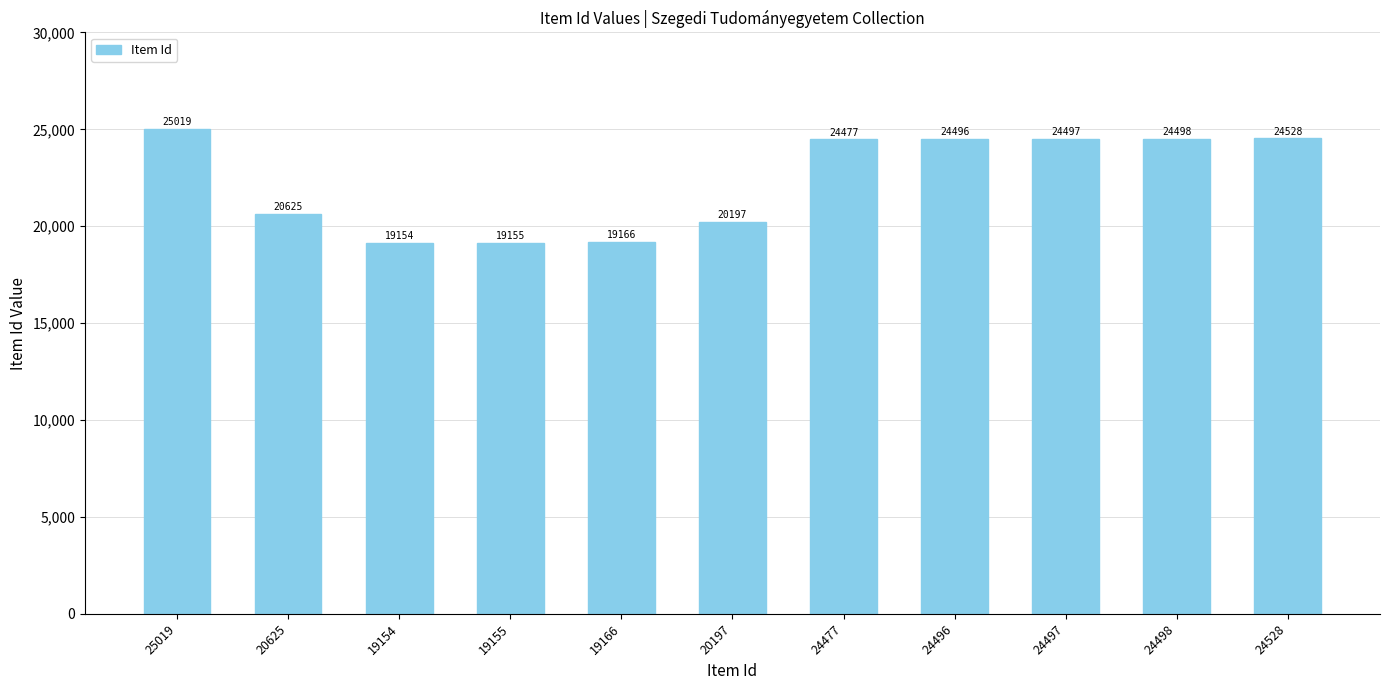

Rank the categories by value from highest to lowest.

25019, 24528, 24498, 24497, 24496, 24477, 20625, 20197, 19166, 19155, 19154